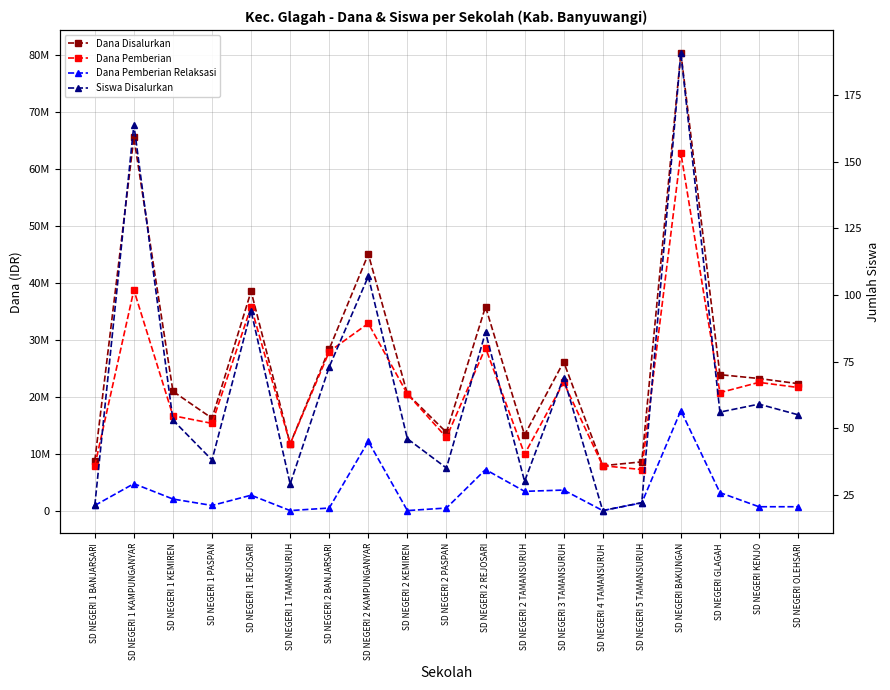

The Dana Pemberian series shows 27900000 at SD NEGERI 2 BANJARSARI. True or false?

True